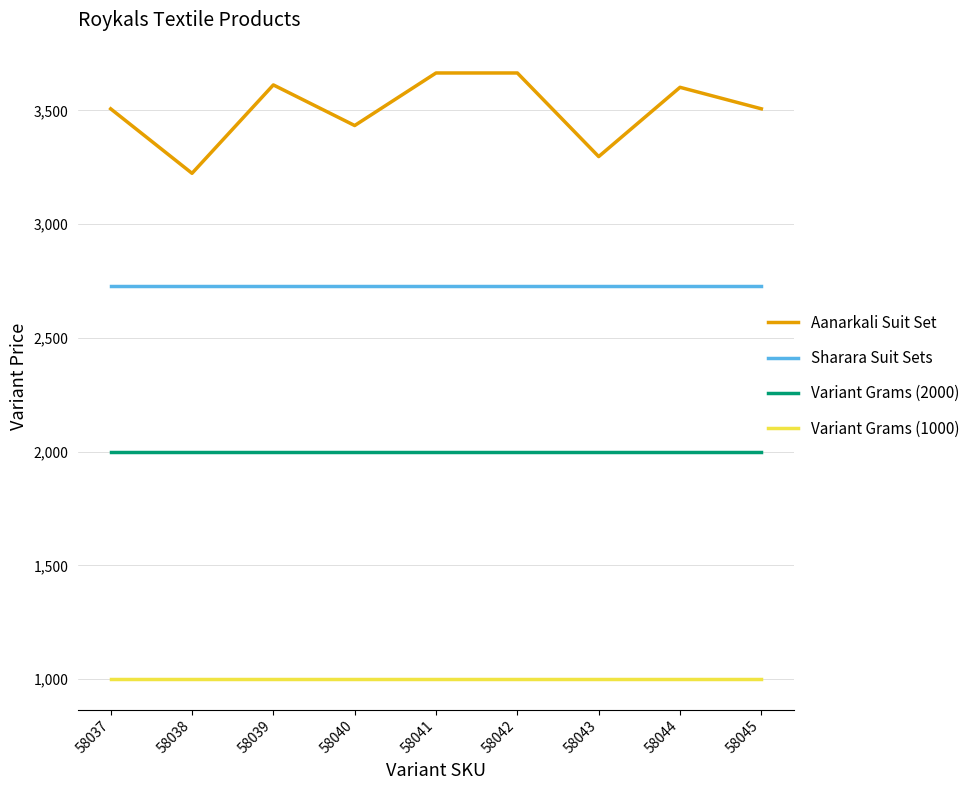

What is the maximum value shown in the chart?

3664.8